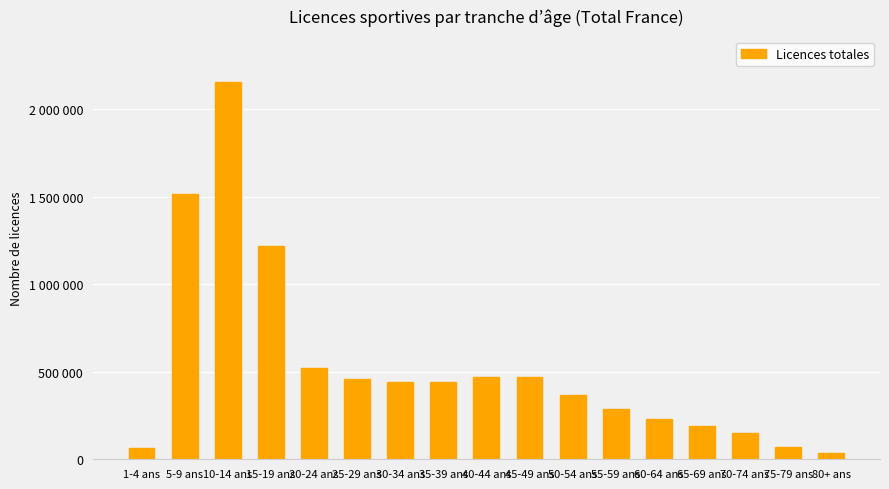

Is it true that the value at 70-74 ans is 152014?

True